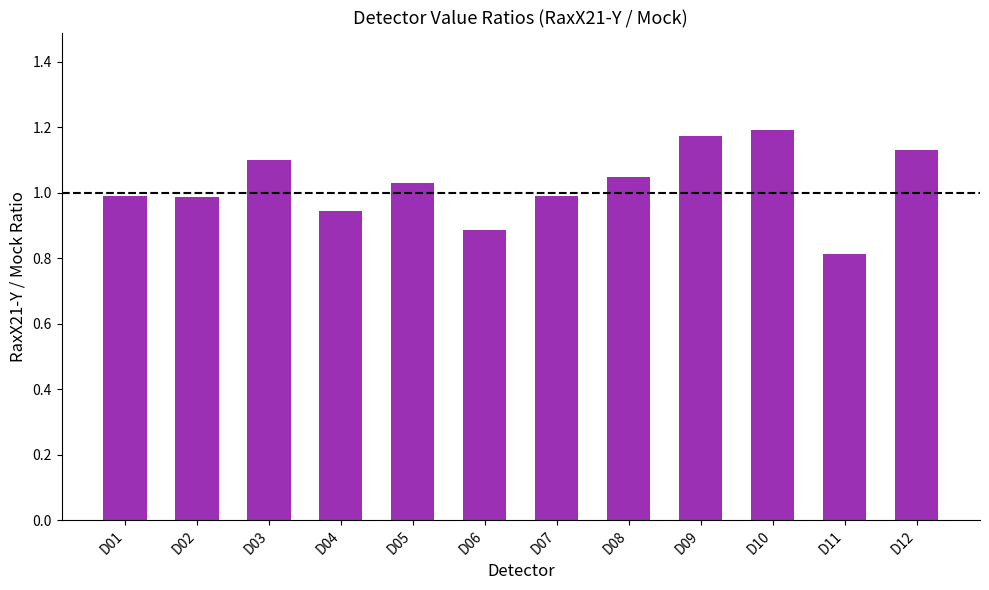

Which label corresponds to the largest value in the chart?

D10